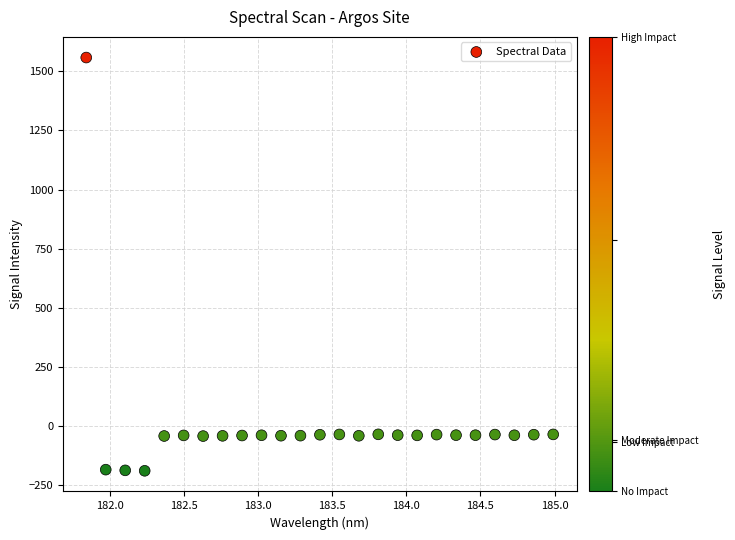

What is the range of Y values (max minus min)?

1747.3